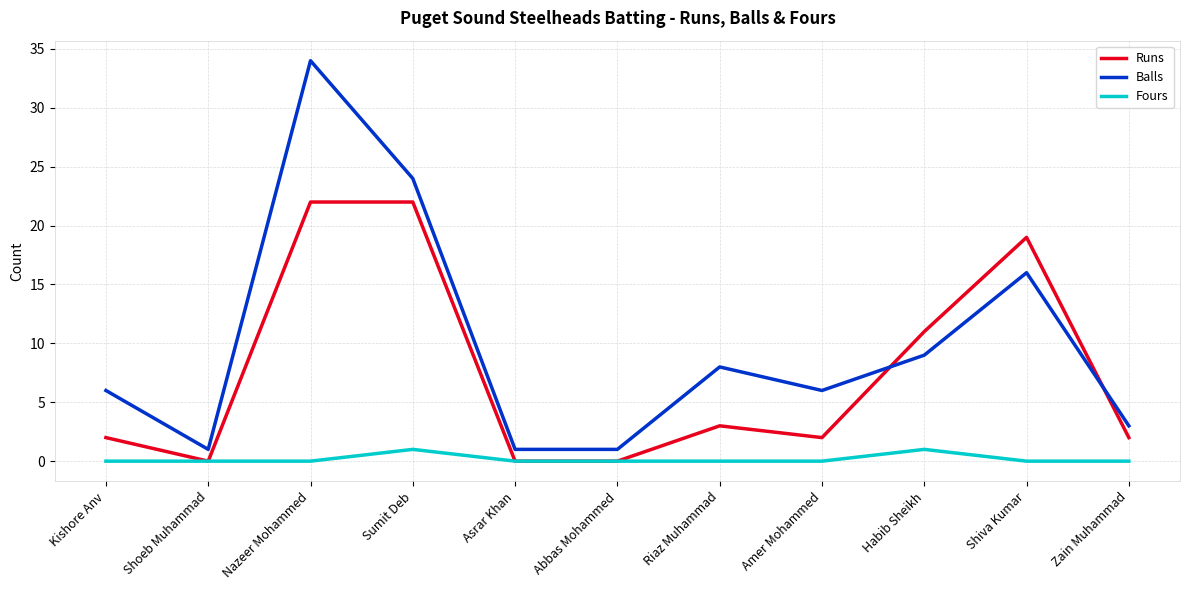

Does the chart have visible grid lines?

Yes